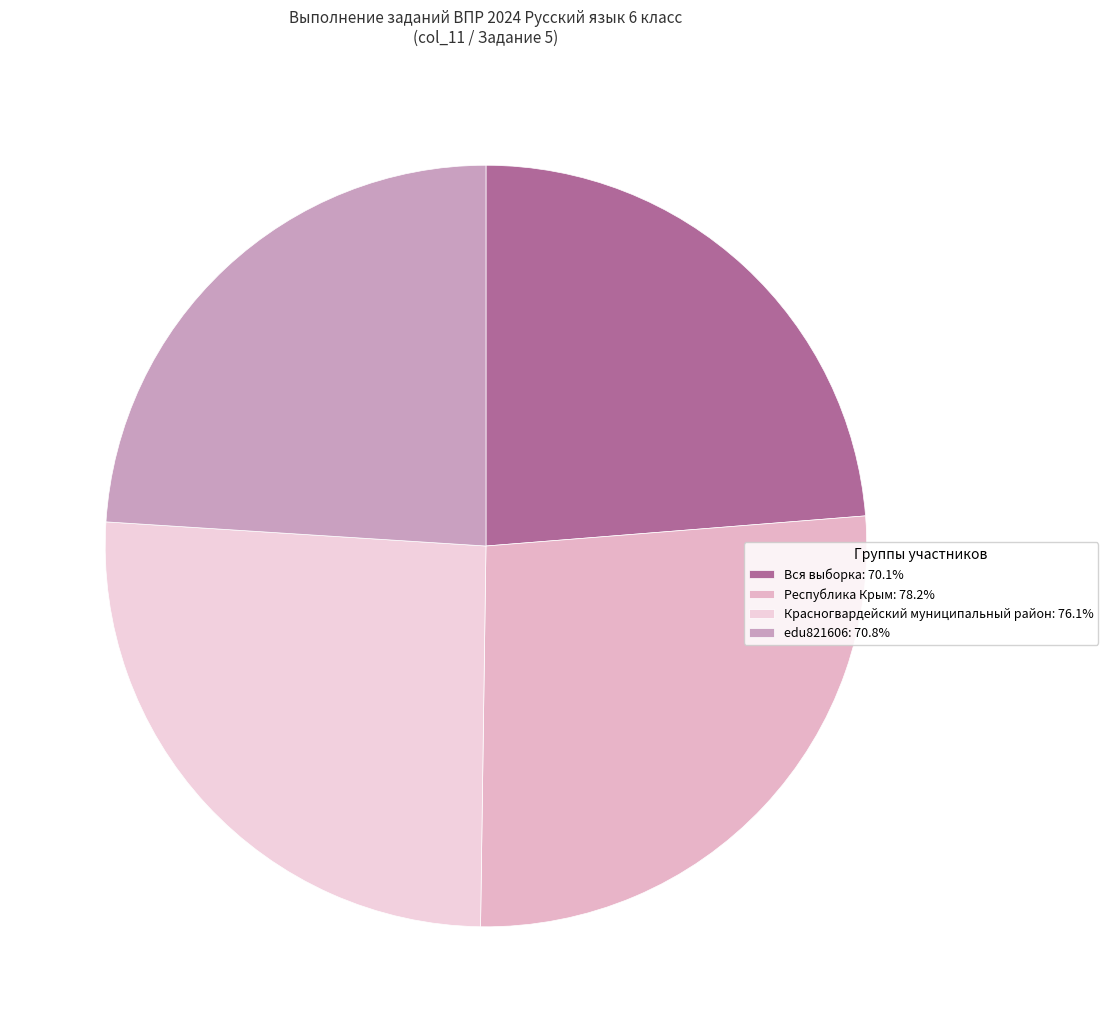

To the nearest percent, what is the difference between the largest and smallest slice percentages?

3%